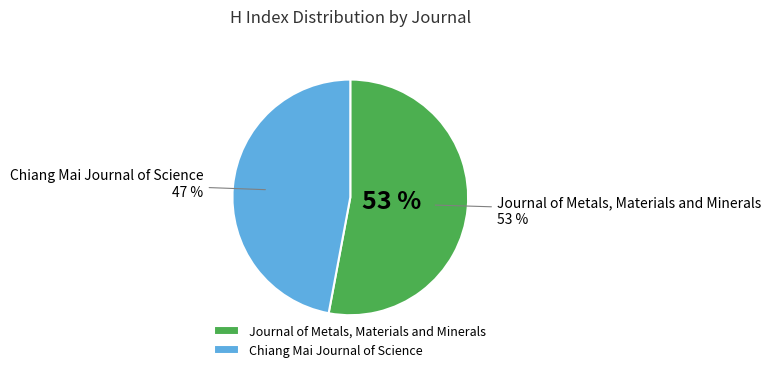

Does Journal of Metals, Materials and Minerals represent more than half of the total?

Yes